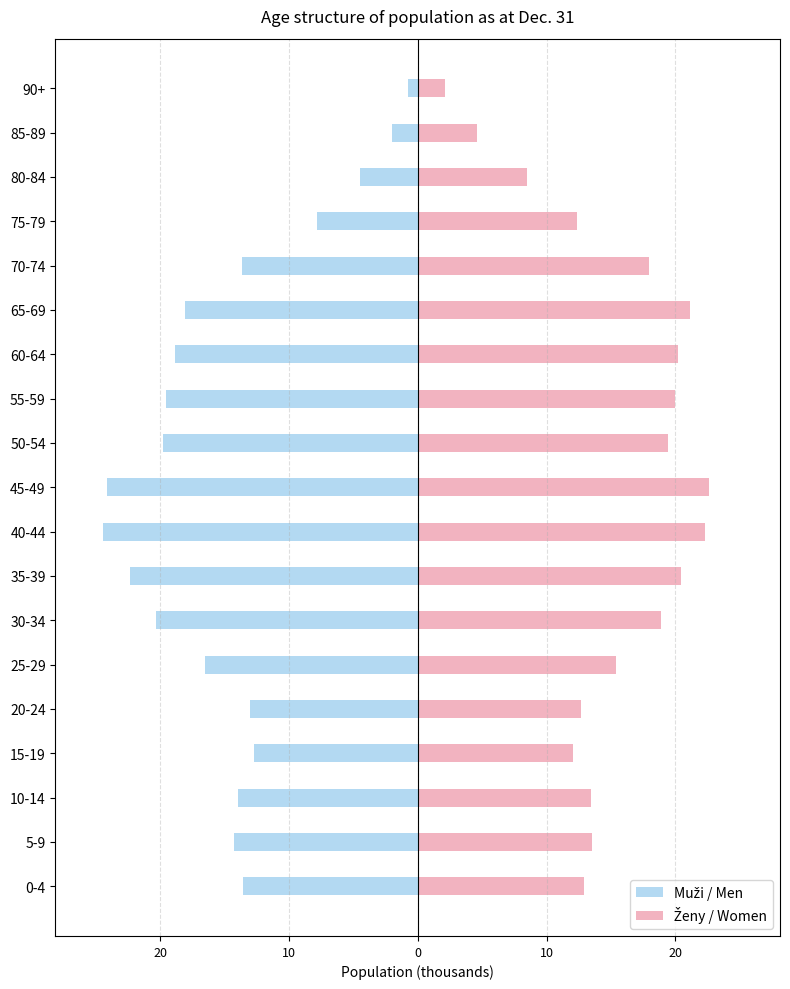

What is the maximum value shown in the chart?

22.6